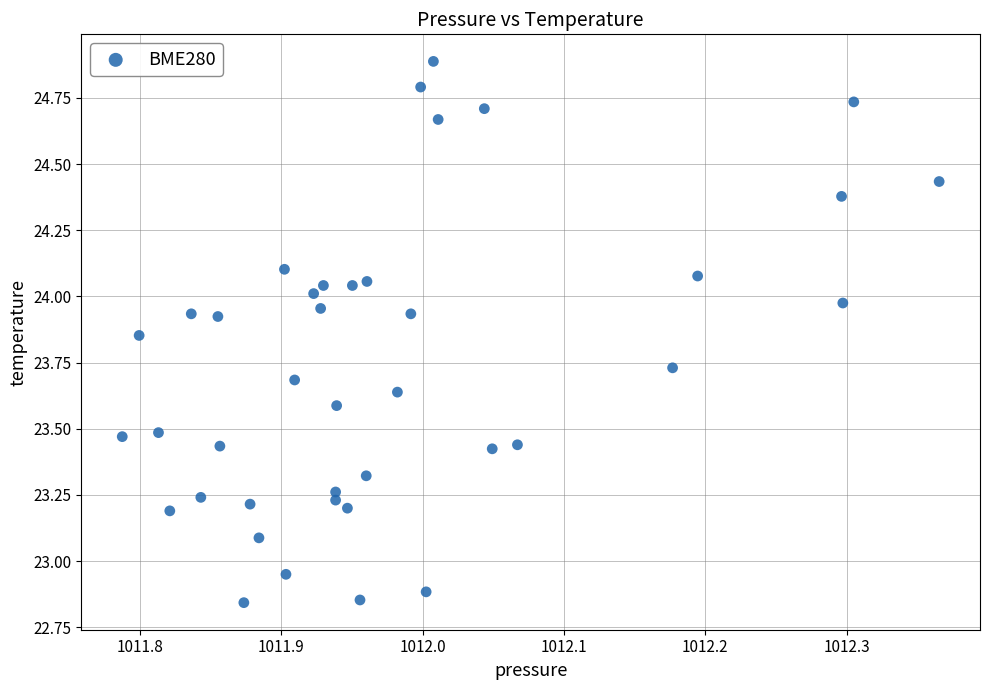

What is the range of Y values (max minus min)?

2.0